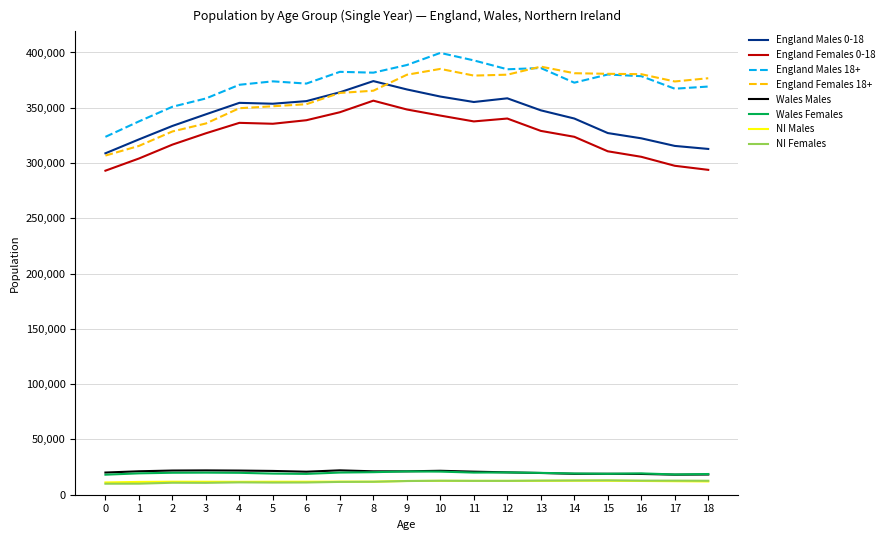

True or false: NI Males and England Females 18+ cross at least once.

False